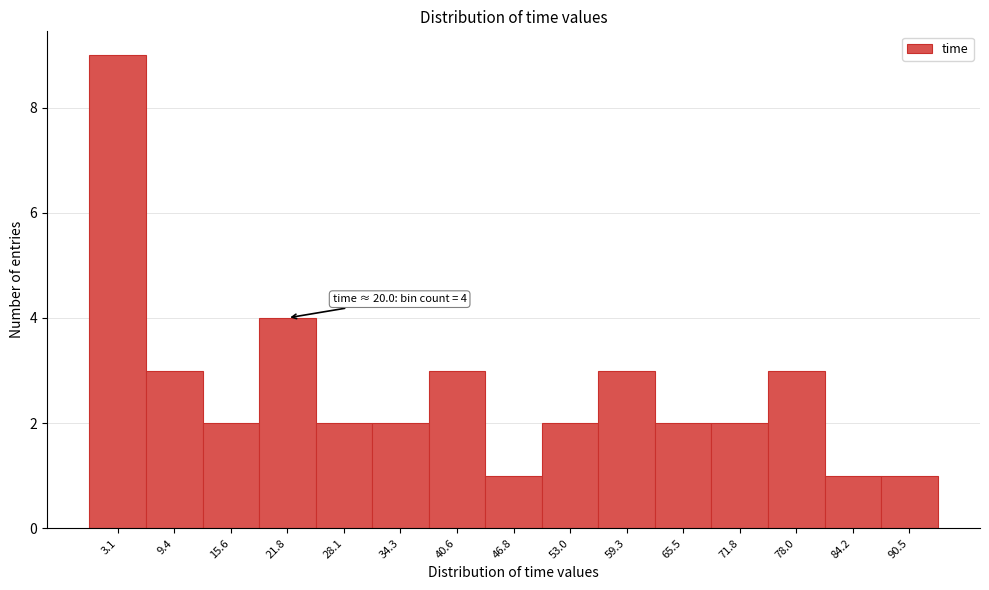

Over which range of the x-axis is the bar tallest?

0 to 6